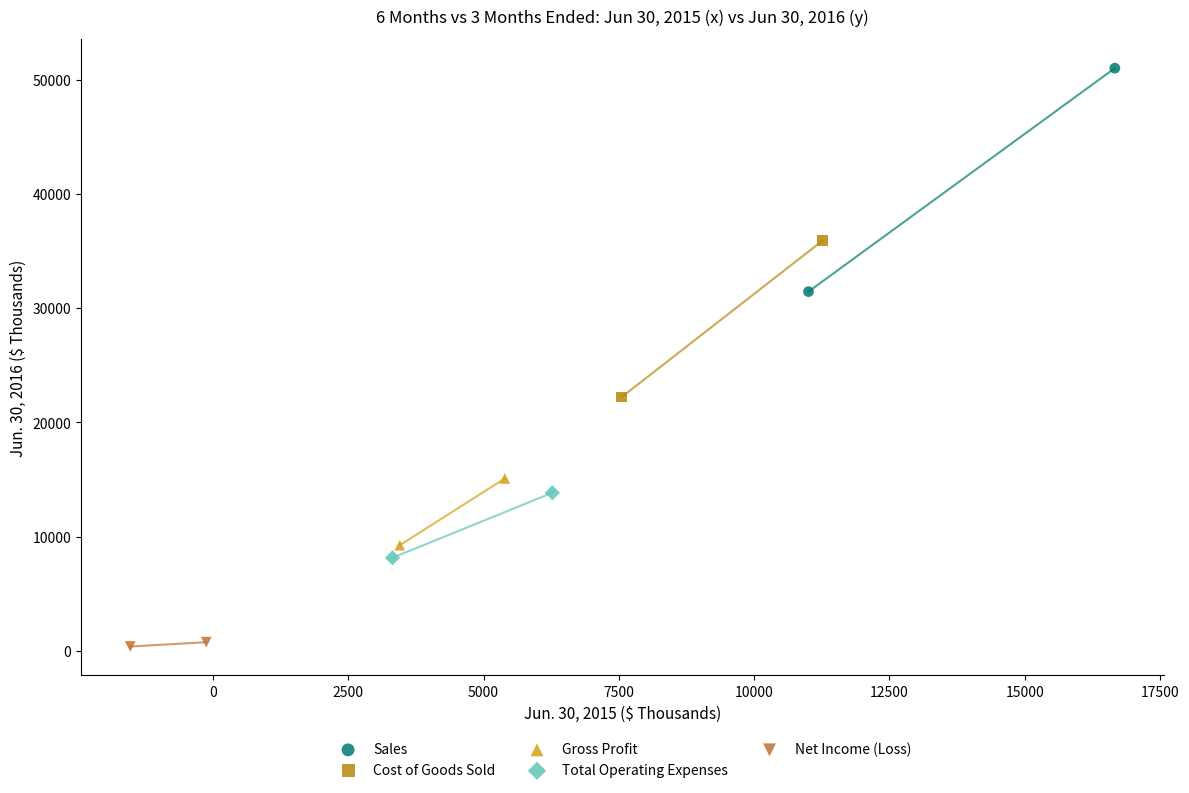

Which series has the largest Y range (max minus min)?

Sales